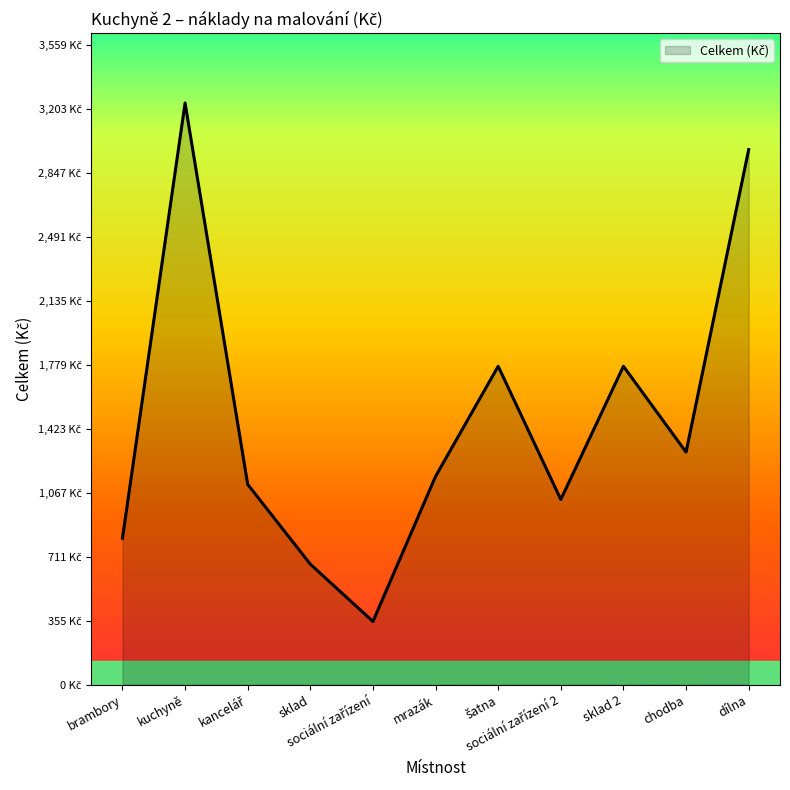

Rank the categories by value from highest to lowest.

kuchyně, dílna, šatna, sklad 2, chodba, mrazák, kancelář, sociální zařízení 2, brambory, sklad, sociální zařízení